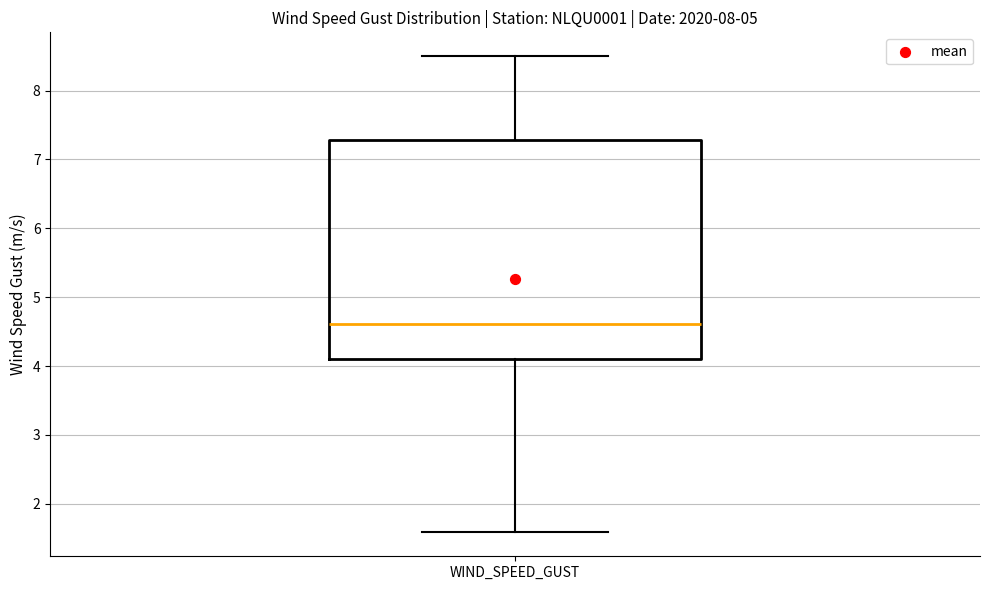

Where does the upper whisker of the box for WIND_SPEED_GUST end on the y-axis? The values are not printed on the chart, so give them approximately, as read against the axis.

8.5